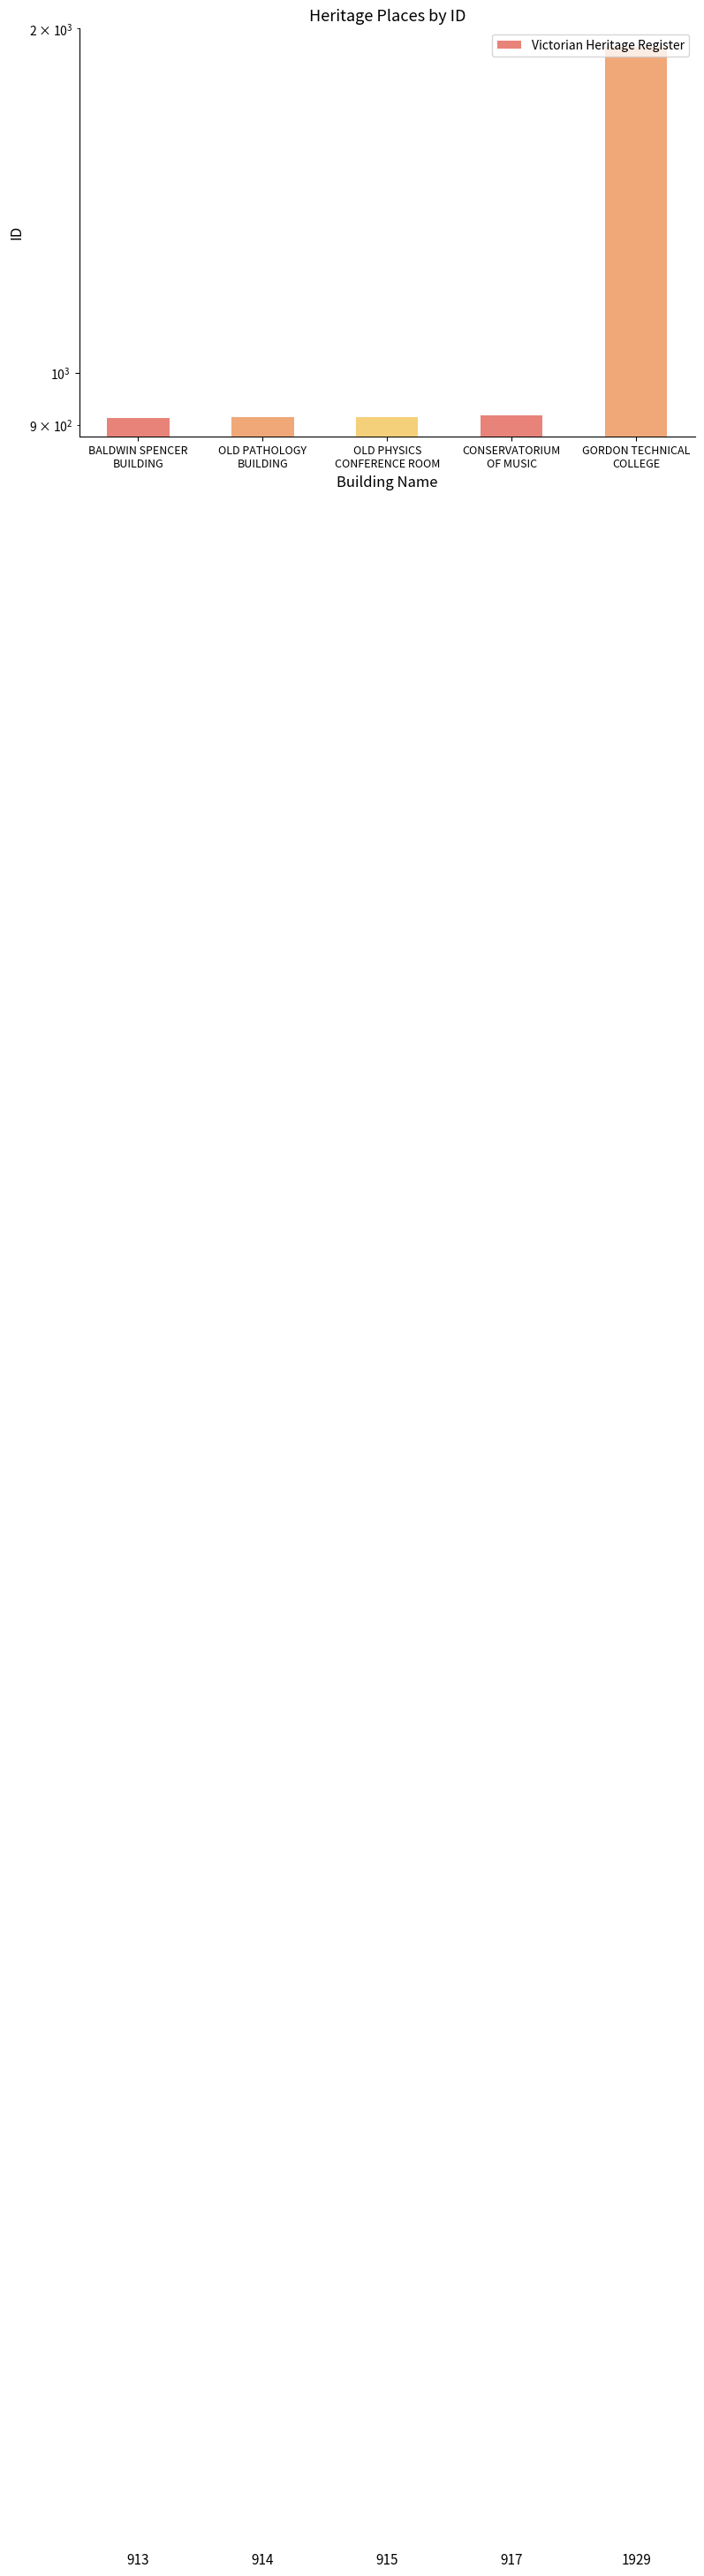

What is the smallest value displayed?

913